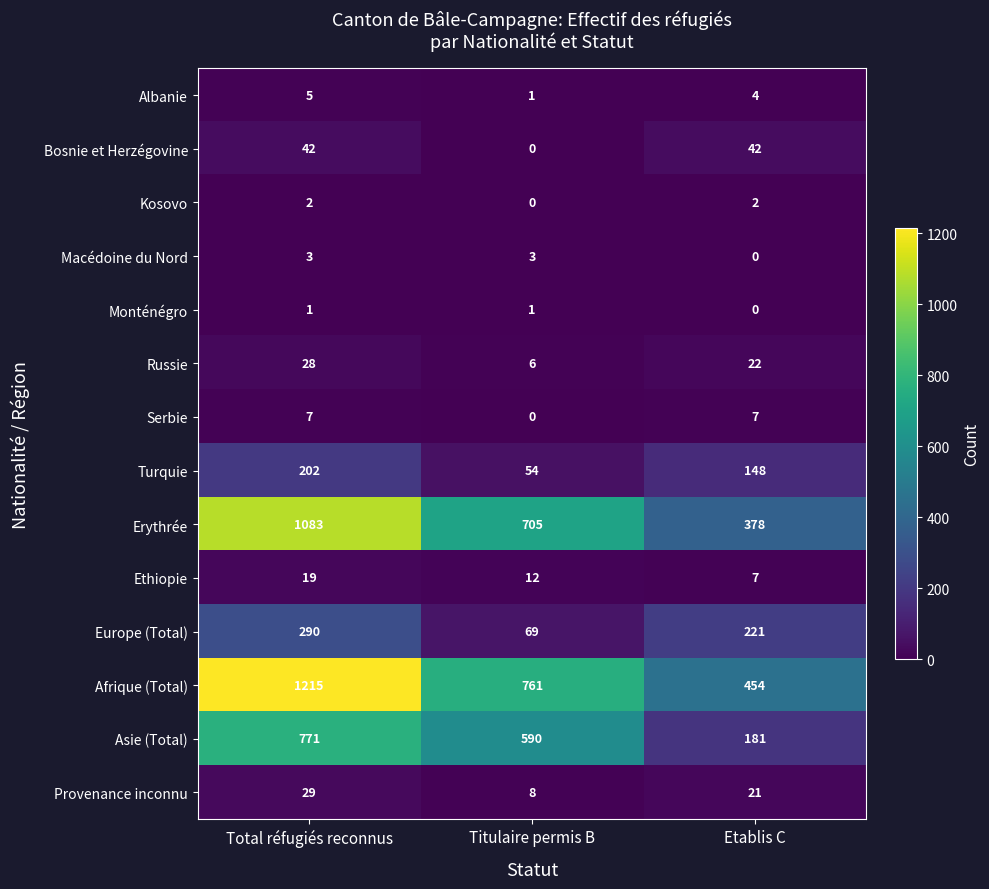

What is the difference between the maximum and minimum values in the Erythrée series?

705